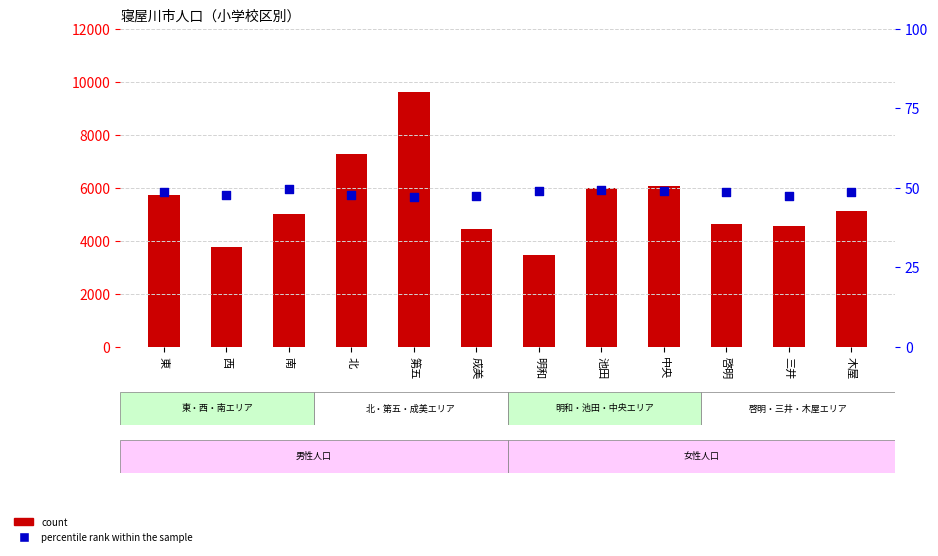

Which series contains the lowest Y value?

percentile rank within the sample